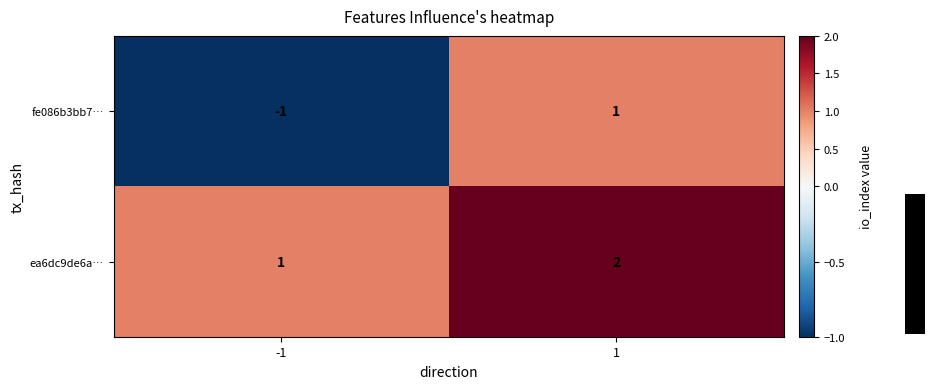

List the series in order of their overall mean, lowest first.

fe086b3bb7…, ea6dc9de6a…